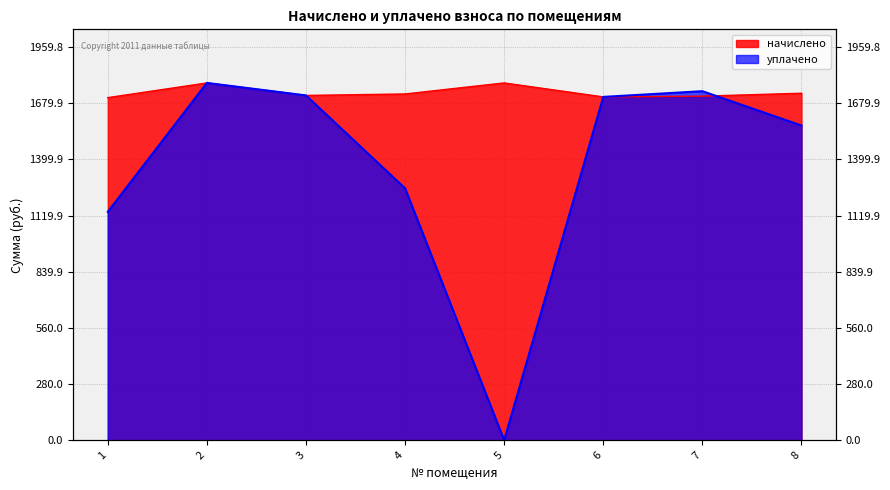

At which category does начислено reach its first local peak?

2